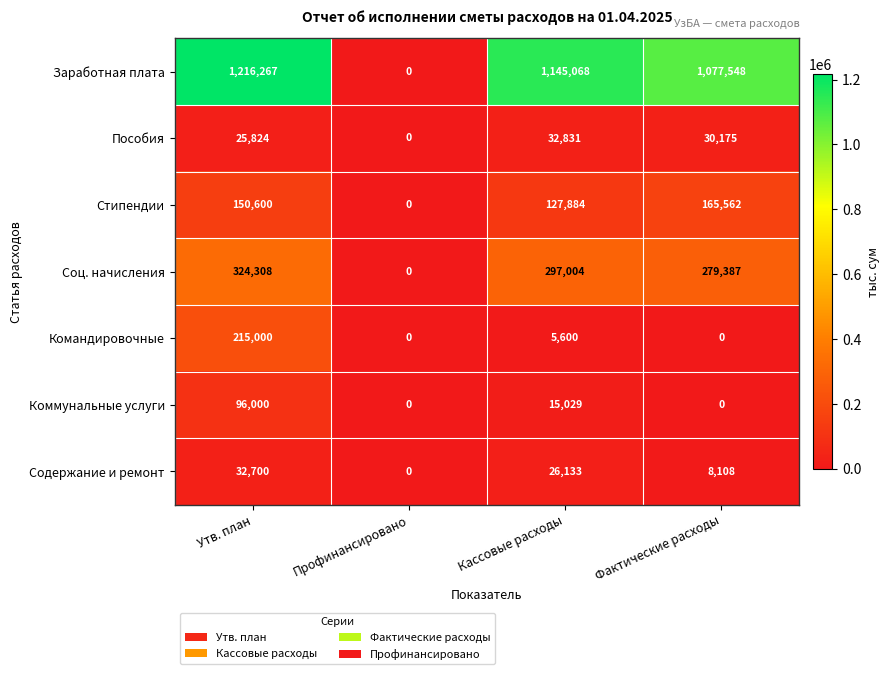

Is it true that Стипендии equals 0 at Профинансировано?

True